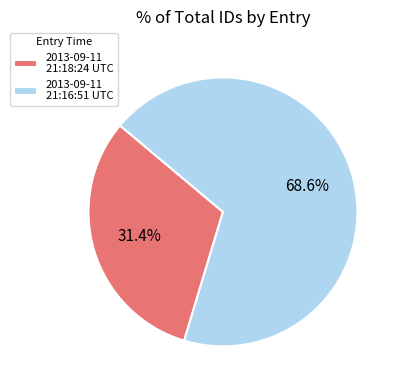

Approximately how many times larger is the value at 2013-09-11 21:16:51 UTC compared to 2013-09-11 21:18:24 UTC?

2.2